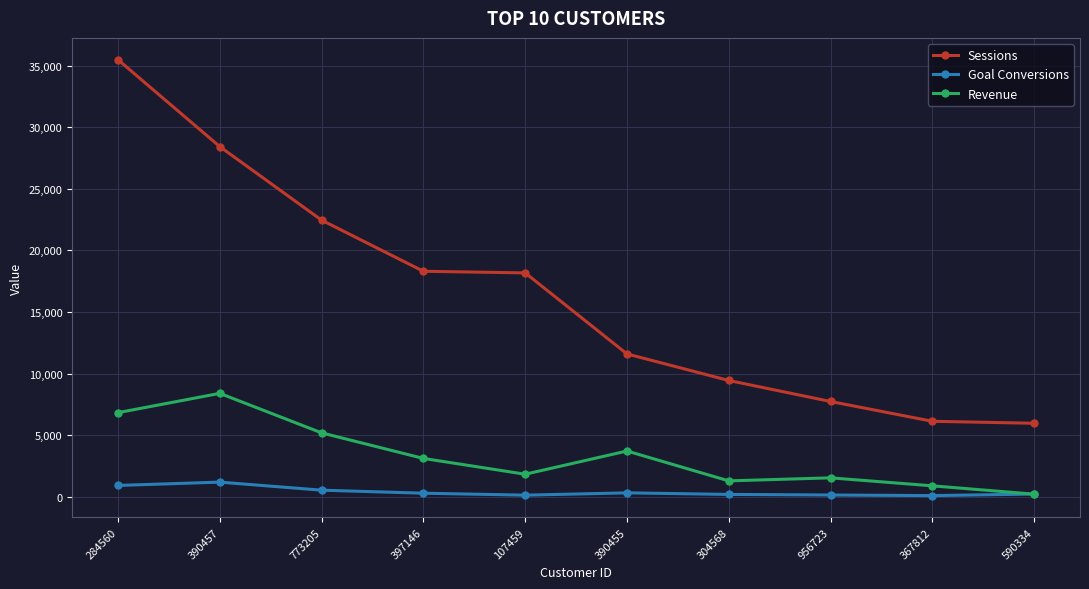

Rank the series at 397146 from highest to lowest value.

Sessions, Revenue, Goal Conversions